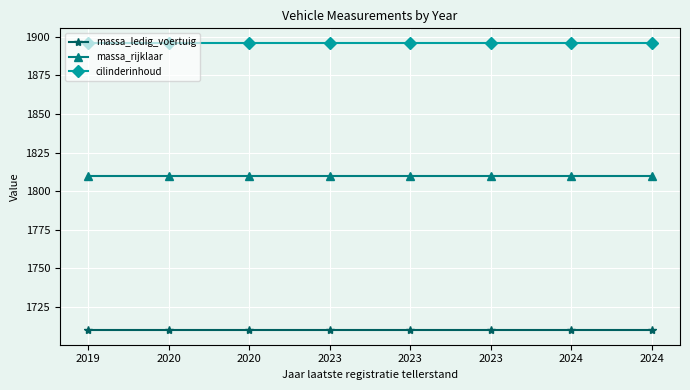

Count the number of data series in this chart.

3